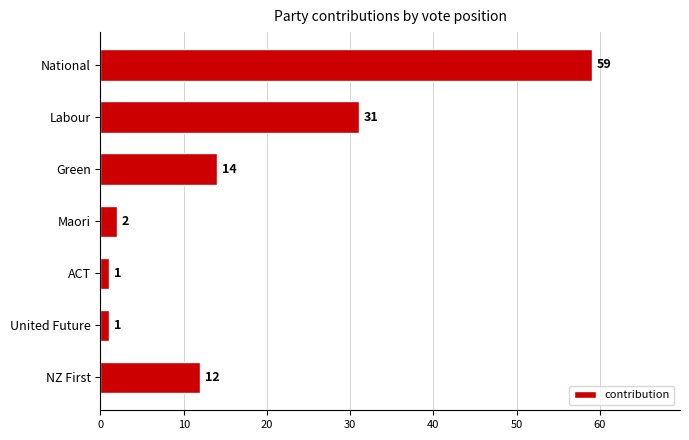

Are the bars horizontal?

Yes